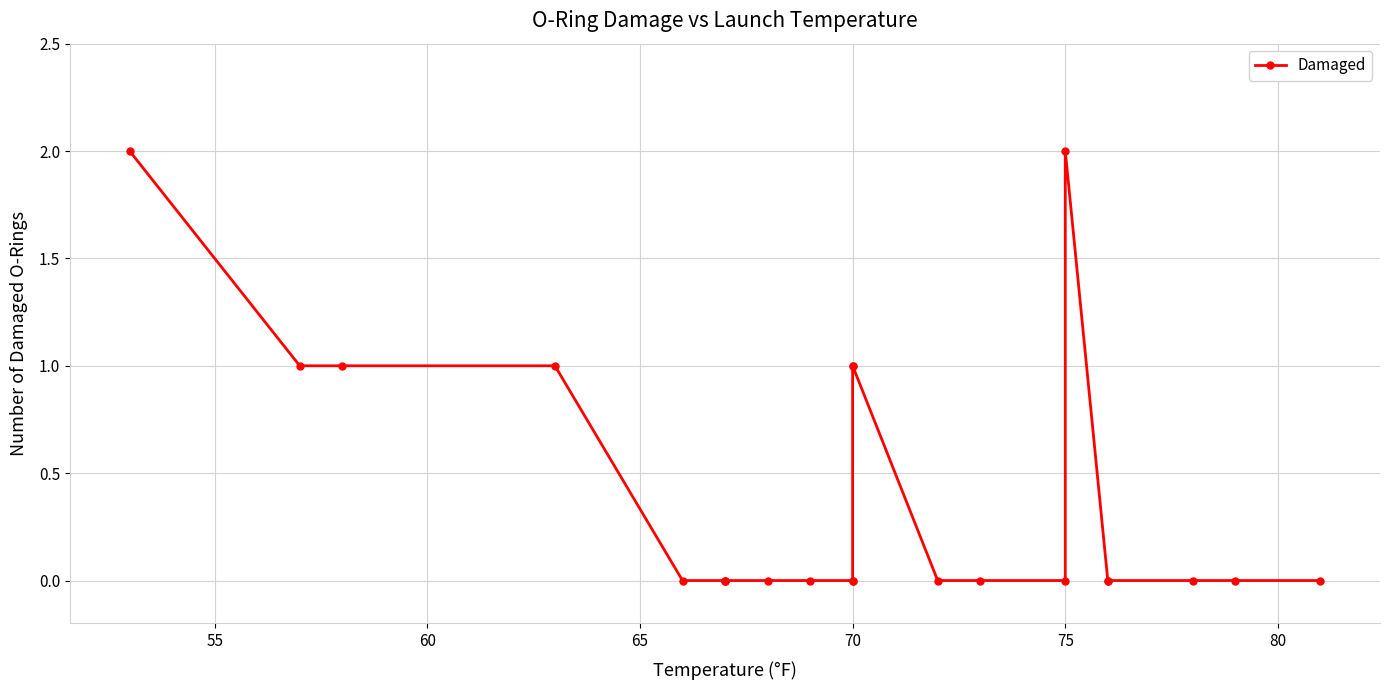

How many lines are shown in the chart?

1